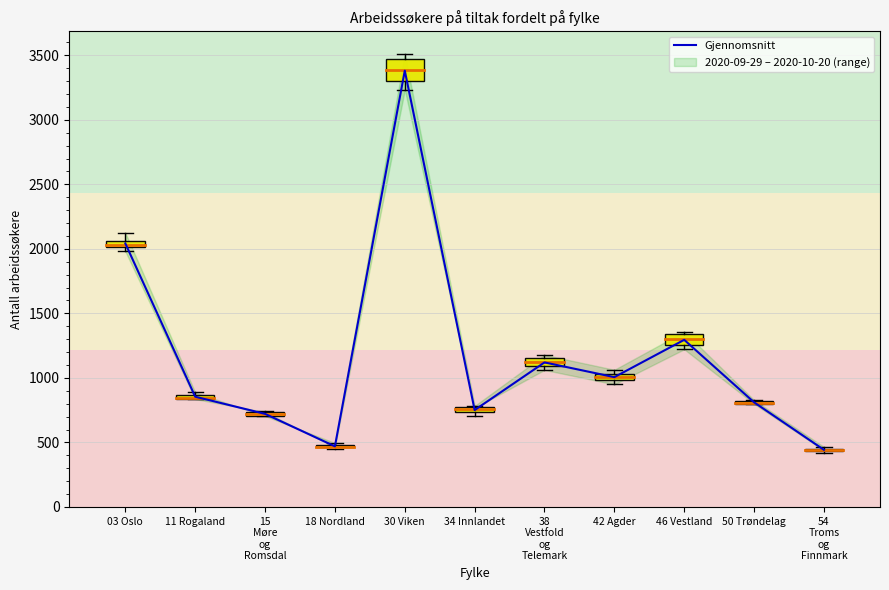

The chart shows a value of 2042.2 at 03 Oslo. True or false?

True